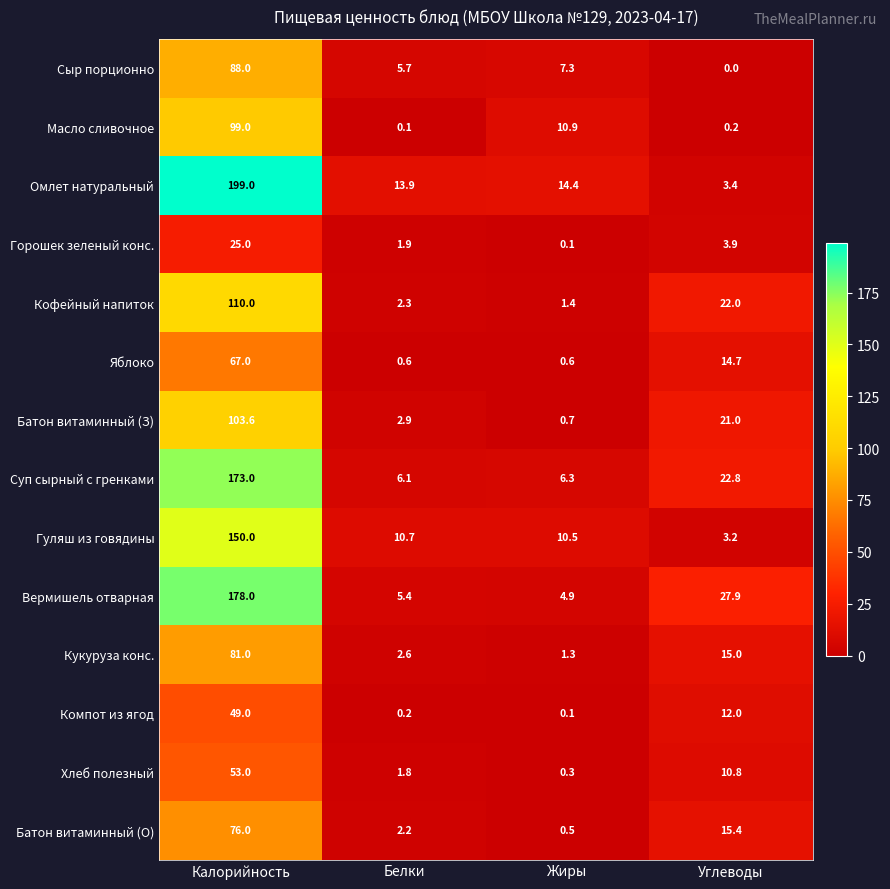

The value of Масло сливочное at Жиры is 10.9. True or false?

True